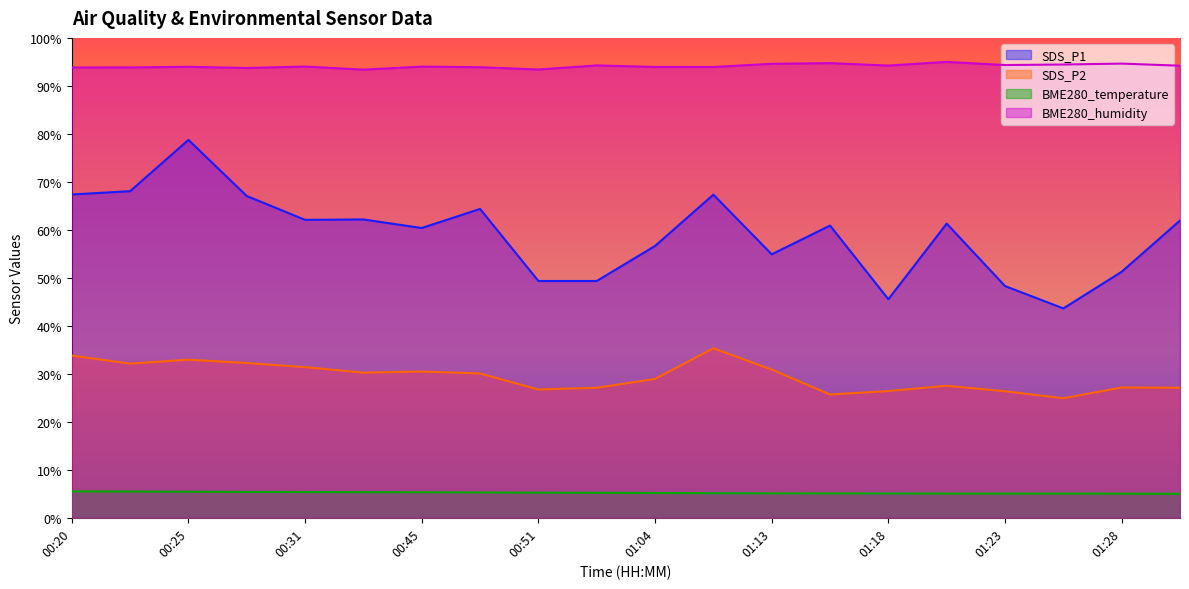

What is the value of the SDS_P2 point at the 8th from the left?

30.1